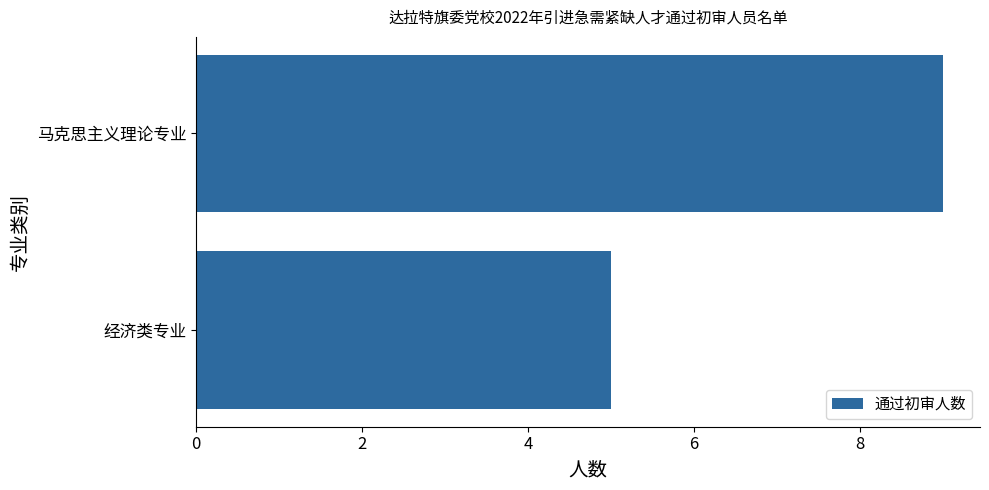

What is the maximum value shown in the chart?

9